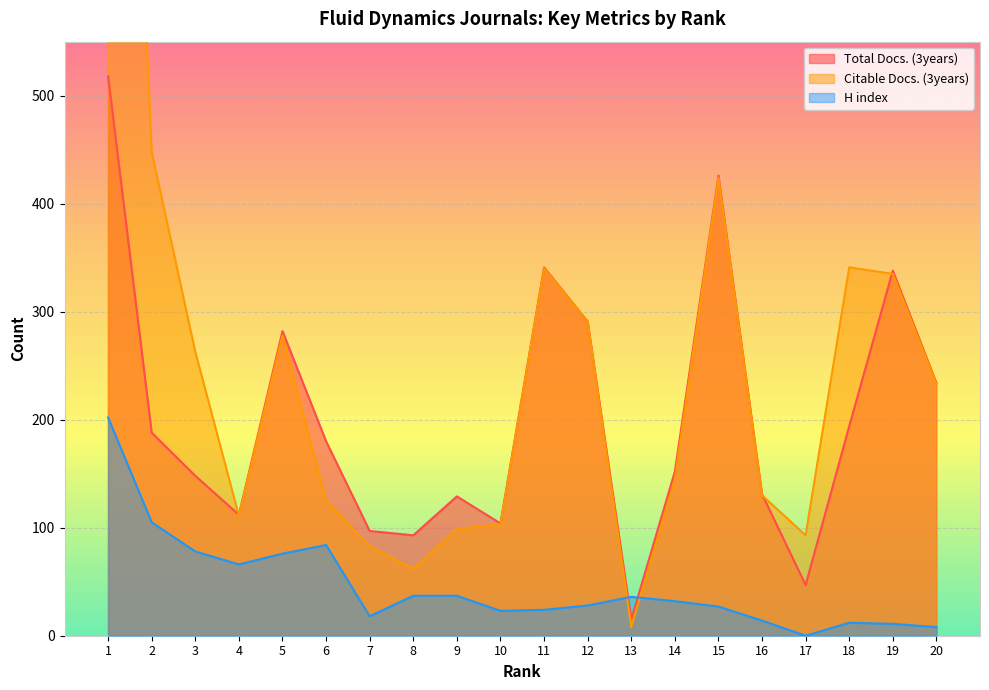

What is the average value of the Total Docs. (3years) series?

201